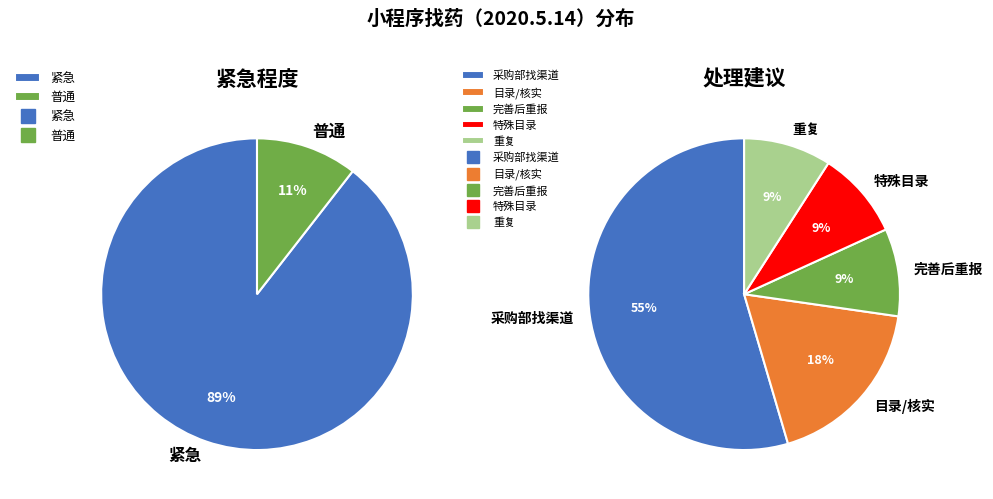

Is there a majority slice in this chart?

Yes